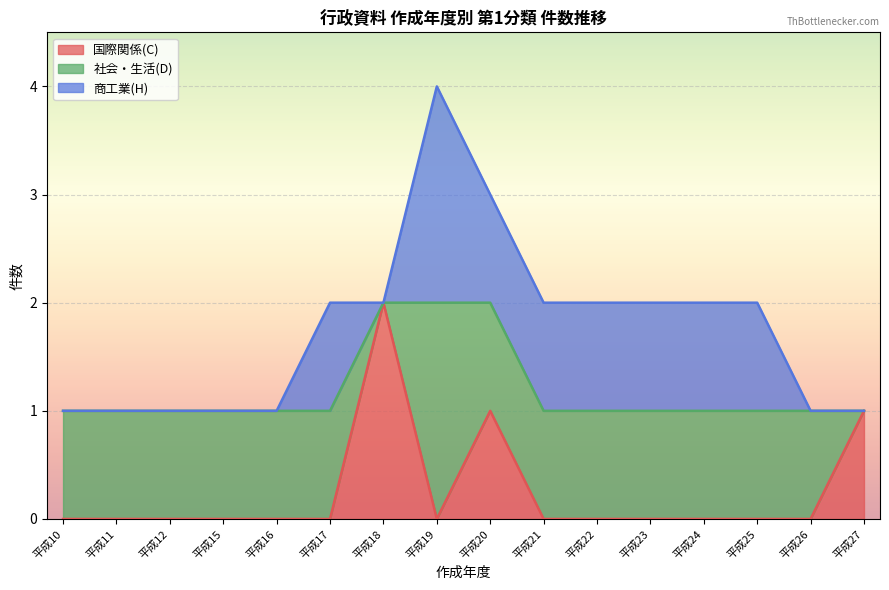

List the series in order of their peak value, lowest first.

社会・生活, 商工業, 国際関係